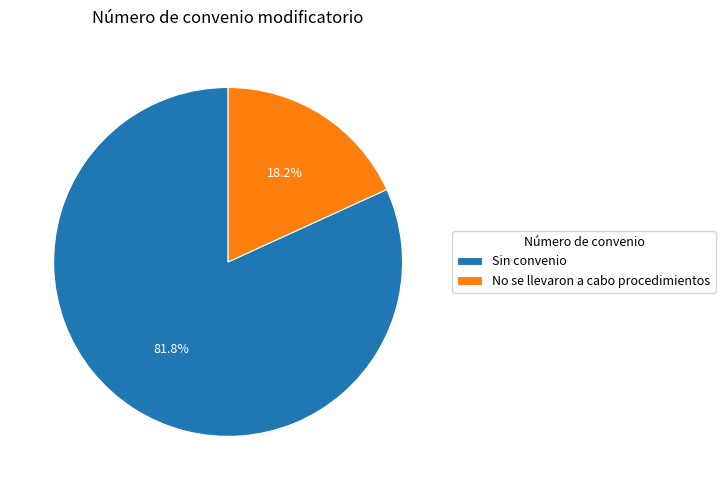

To the nearest percent, what is the difference between the Sin convenio and No se llevaron a cabo procedimientos slice percentages?

64%